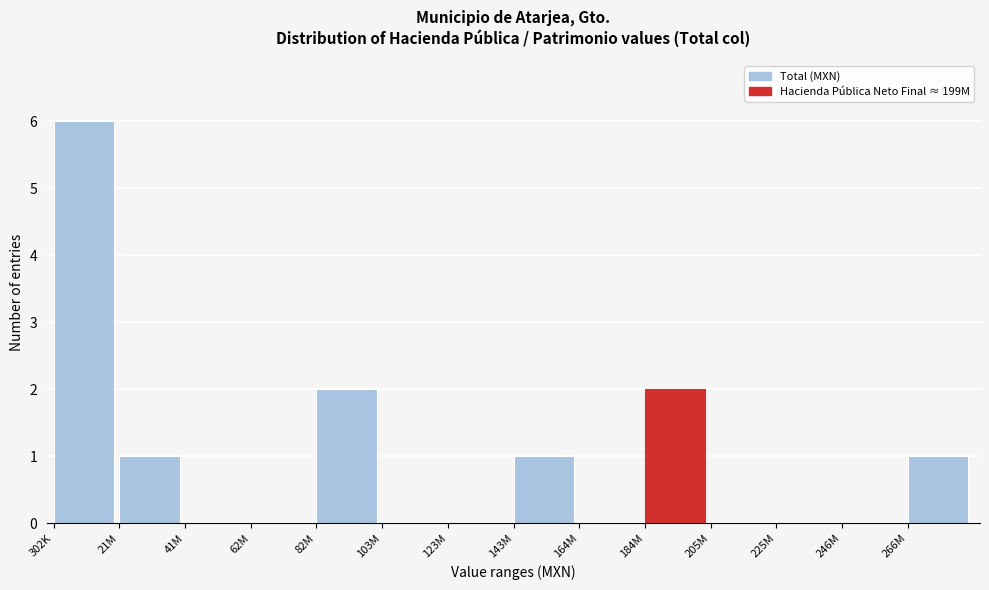

Reading left to right, extract all data points from this chart.

302K=6	21M=1	41M=0	62M=0	82M=2	103M=0	123M=0	143M=1	164M=0	184M=2	205M=0	225M=0	246M=0	266M=1